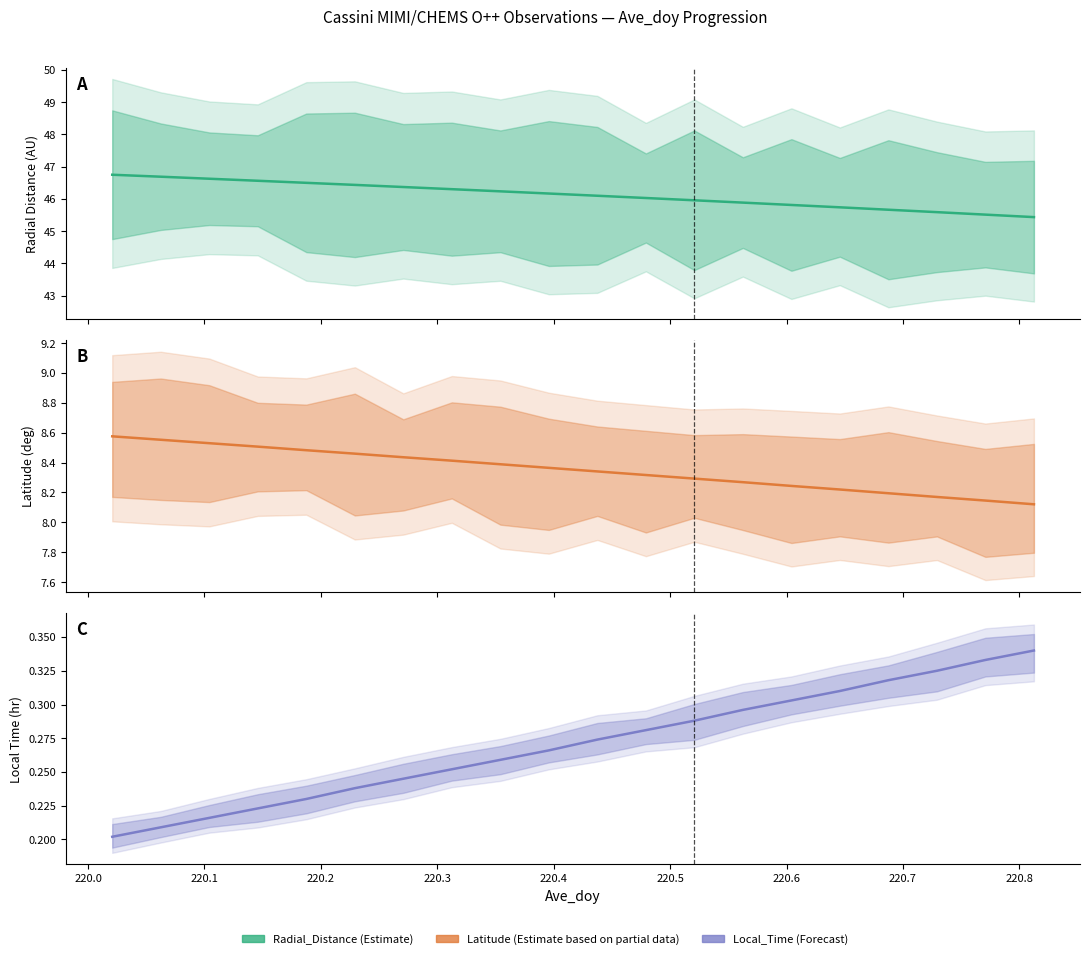

Reading right to left, transcribe all the data shown in this chart.

Radial_Distance: 45.4	45.5	45.6	45.7	45.7	45.8	45.9	46.0	46.0	46.1	46.2	46.2	46.3	46.4	46.4	46.5	46.6	46.6	46.7	46.8
Latitude: 8.1	8.1	8.2	8.2	8.2	8.2	8.3	8.3	8.3	8.3	8.4	8.4	8.4	8.4	8.5	8.5	8.5	8.5	8.6	8.6
Local_Time: 0.3	0.3	0.3	0.3	0.3	0.3	0.3	0.3	0.3	0.3	0.3	0.3	0.3	0.2	0.2	0.2	0.2	0.2	0.2	0.2